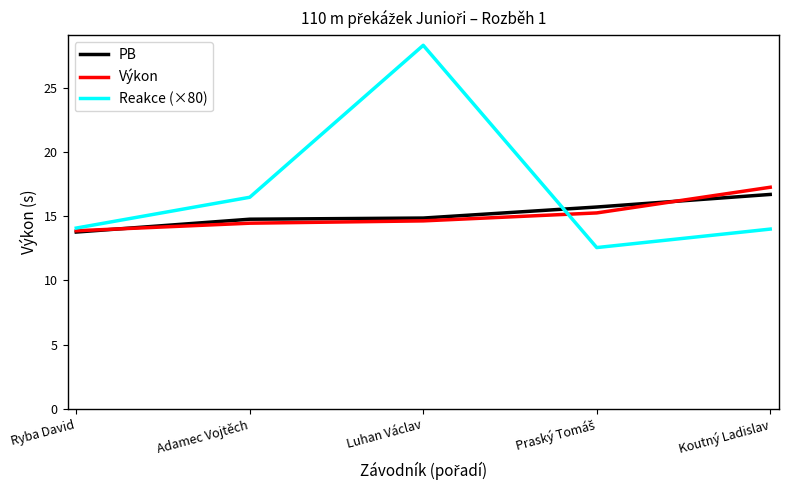

How many lines are shown in the chart?

3